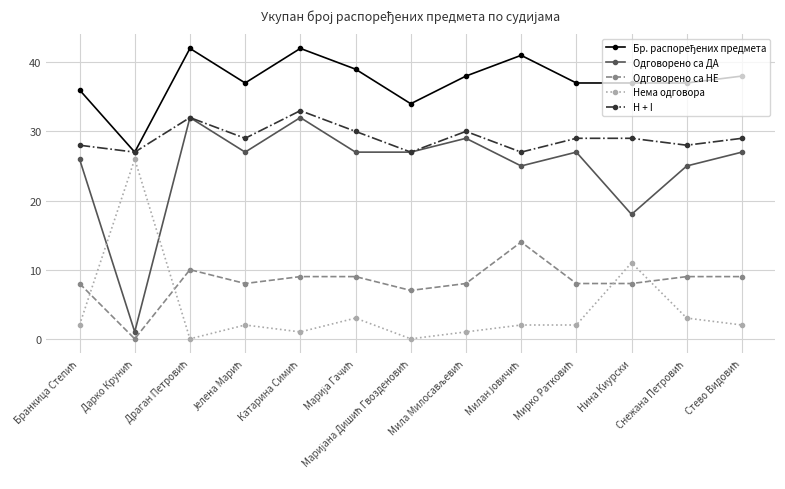

True or false: Нема одговора and Одговорено са НЕ cross at least once.

True